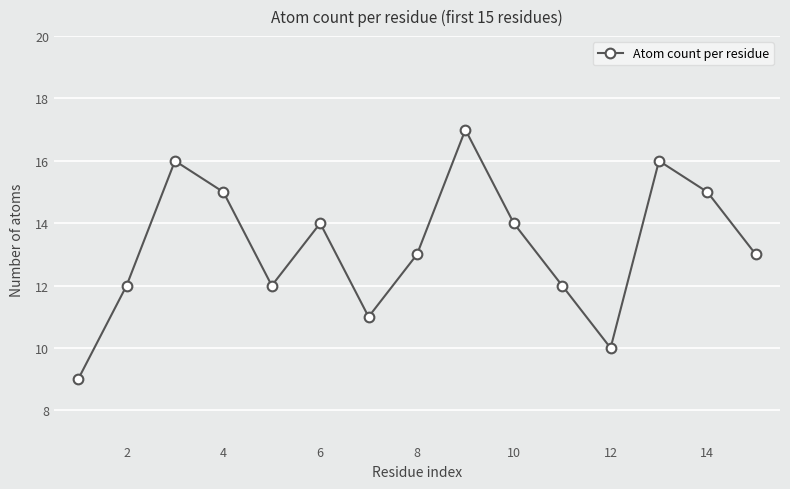

Reading left to right, extract all data points from this chart.

9	12	16	15	12	14	11	13	17	14	12	10	16	15	13